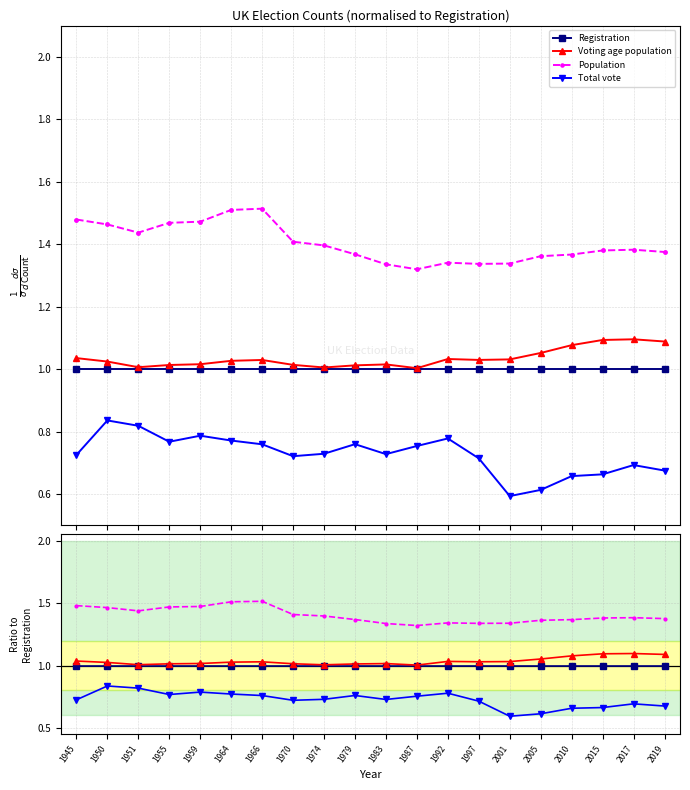

Where is Voting age population nearest to the value 1?

1987